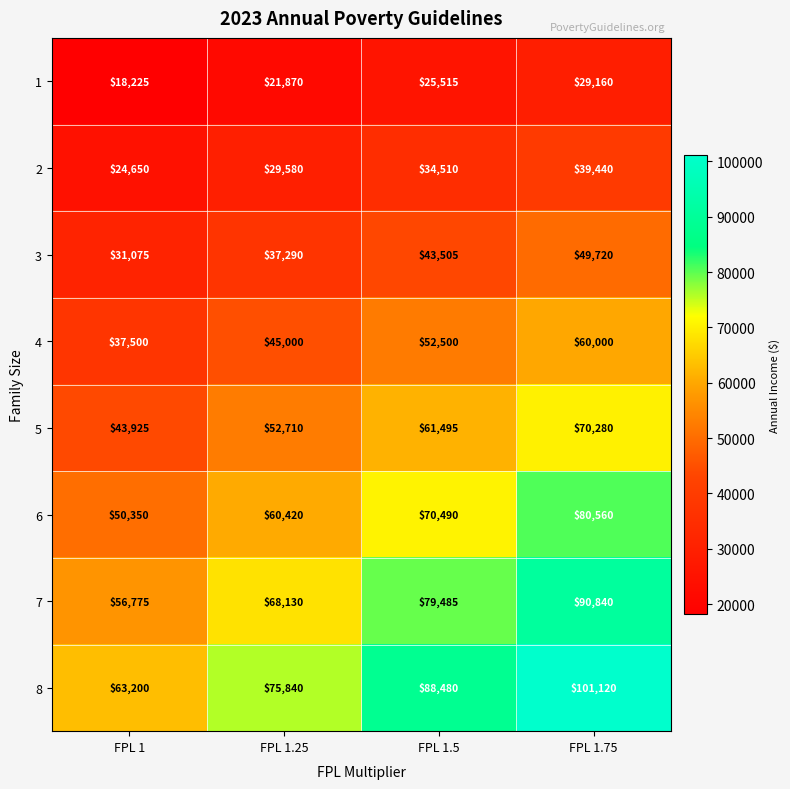

Count the number of data series in this chart.

8